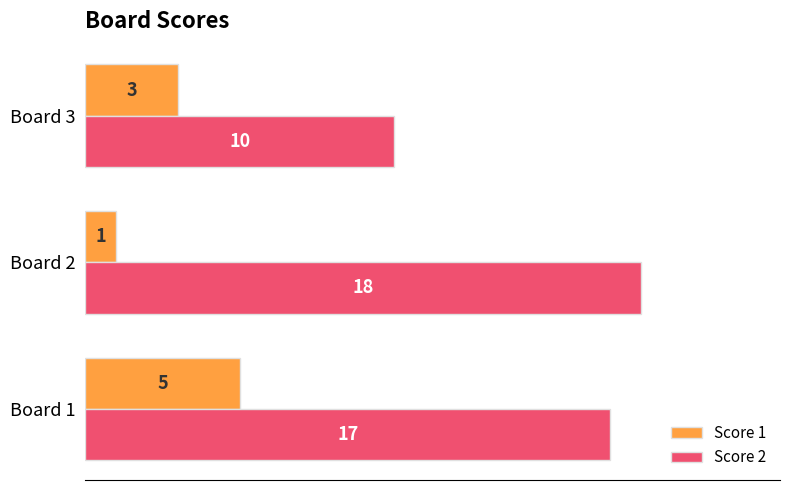

True or false: Score 1 has a value of 1 at Board 2.

True